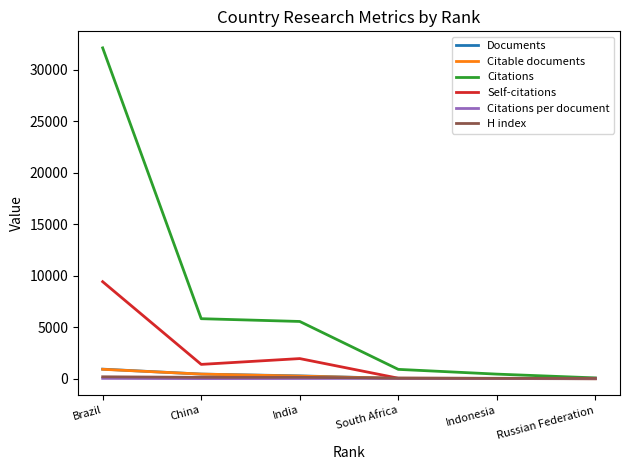

How many lines are shown in the chart?

6